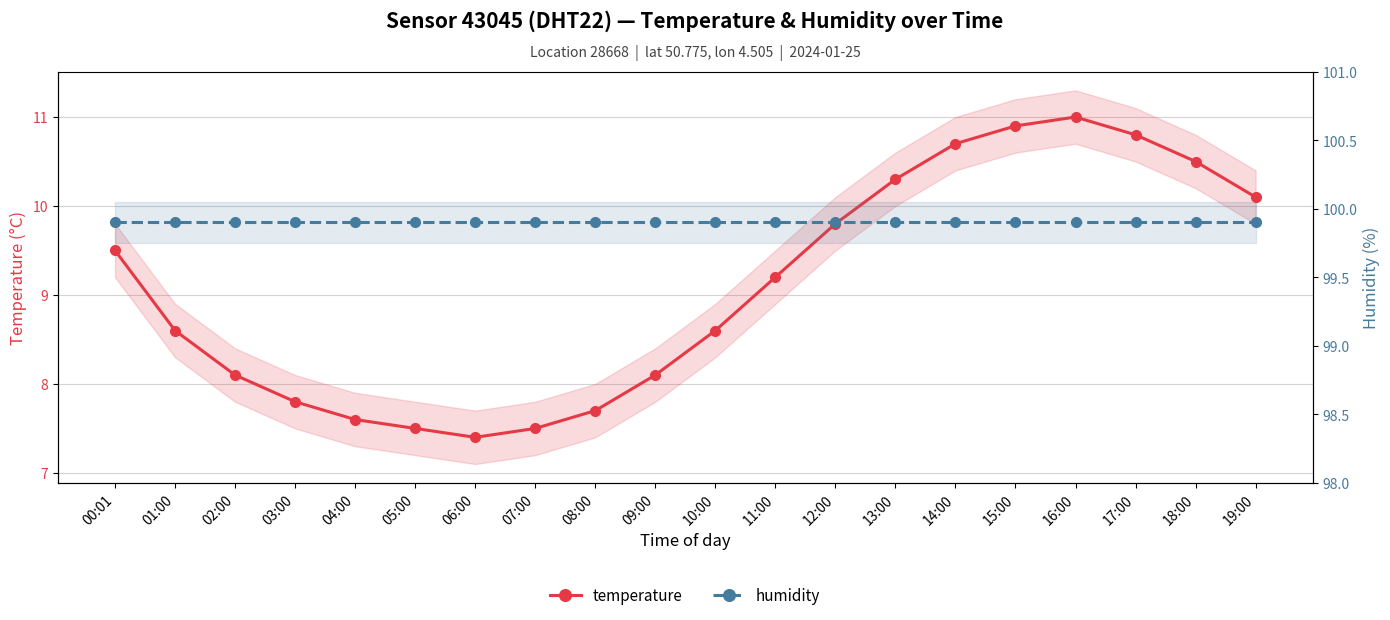

Reading right to left, transcribe all the data shown in this chart.

temperature: 19:00=10.1	18:00=10.5	17:00=10.8	16:00=11.0	15:00=10.9	14:00=10.7	13:00=10.3	12:00=9.8	11:00=9.2	10:00=8.6	09:00=8.1	08:00=7.7	07:00=7.5	06:00=7.4	05:00=7.5	04:00=7.6	03:00=7.8	02:00=8.1	01:00=8.6	00:01=9.5
humidity: 19:00=99.9	18:00=99.9	17:00=99.9	16:00=99.9	15:00=99.9	14:00=99.9	13:00=99.9	12:00=99.9	11:00=99.9	10:00=99.9	09:00=99.9	08:00=99.9	07:00=99.9	06:00=99.9	05:00=99.9	04:00=99.9	03:00=99.9	02:00=99.9	01:00=99.9	00:01=99.9